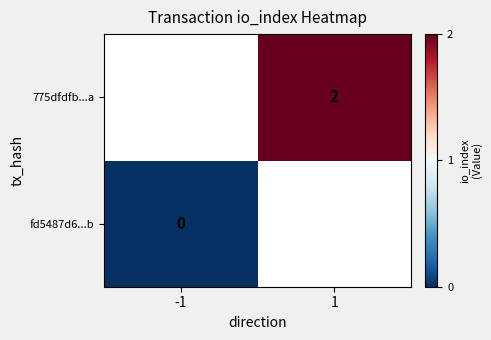

At how many categories does at least one series exceed 1?

1